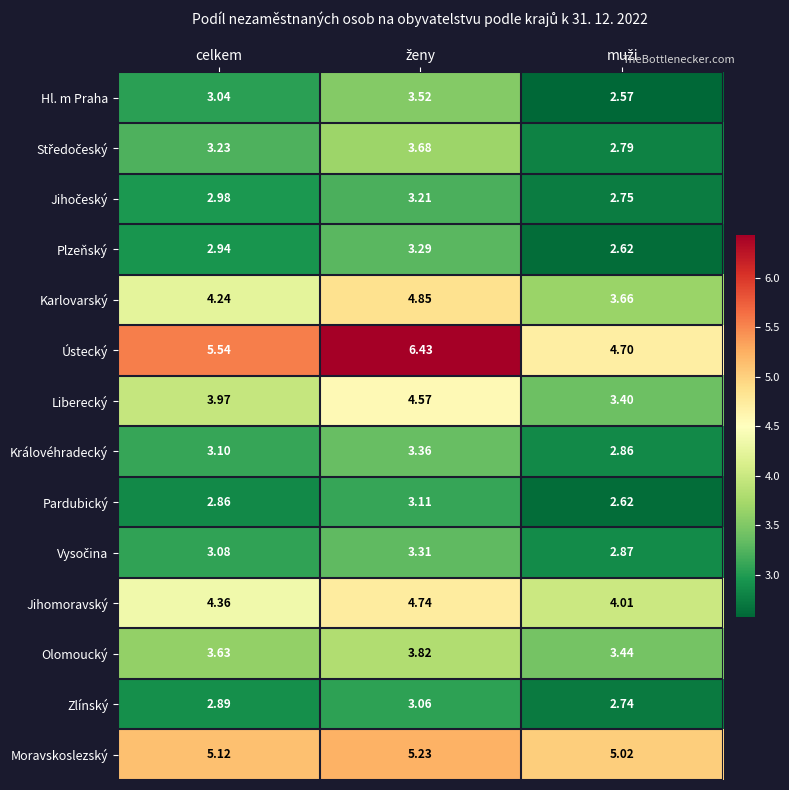

At which label is Hl. m Praha closest to 3?

celkem